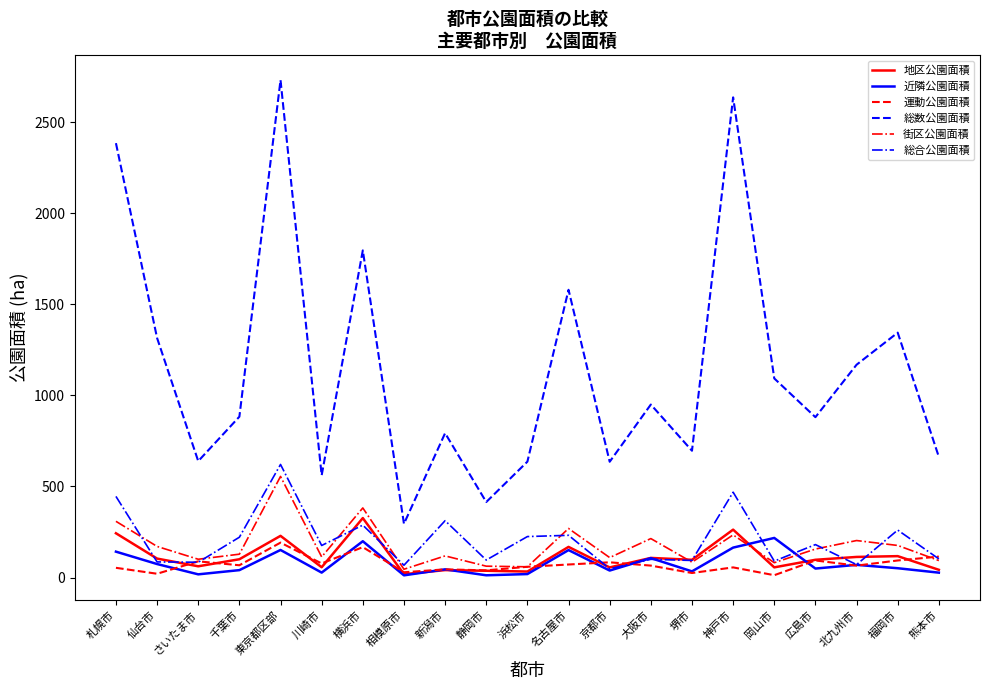

Is it true that 総数公園面積 equals 2635.9 at 神戸市?

True